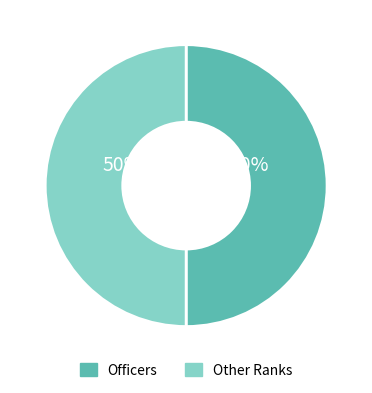

How many segments does this pie chart have?

2